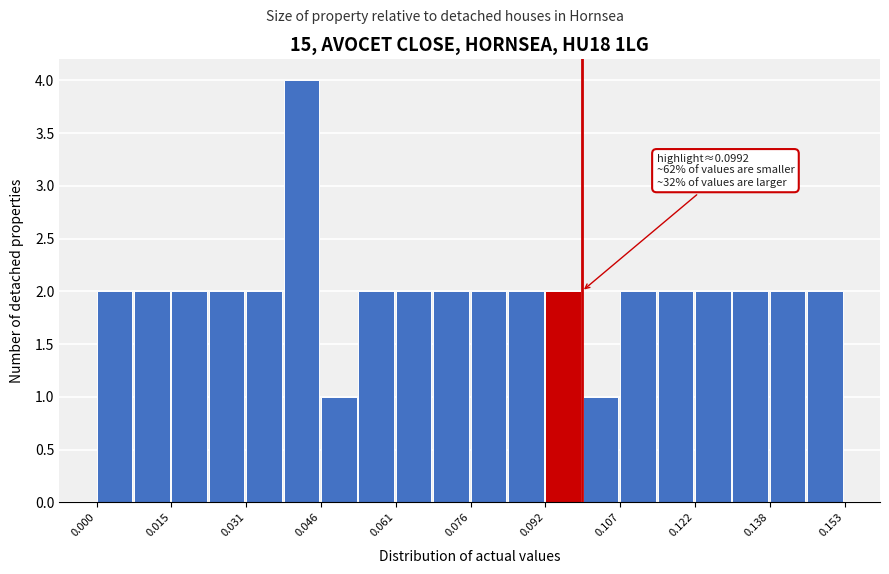

Read against the x-axis, roughly where is the centre of the tallest bar?

0.042